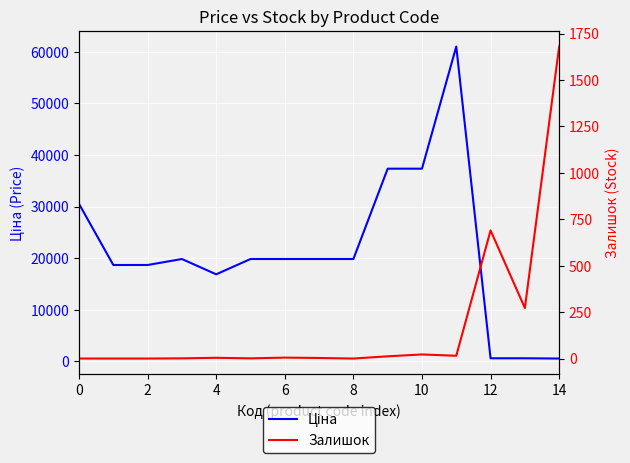

At 6, list the series in order from smallest to largest.

Залишок, Ціна